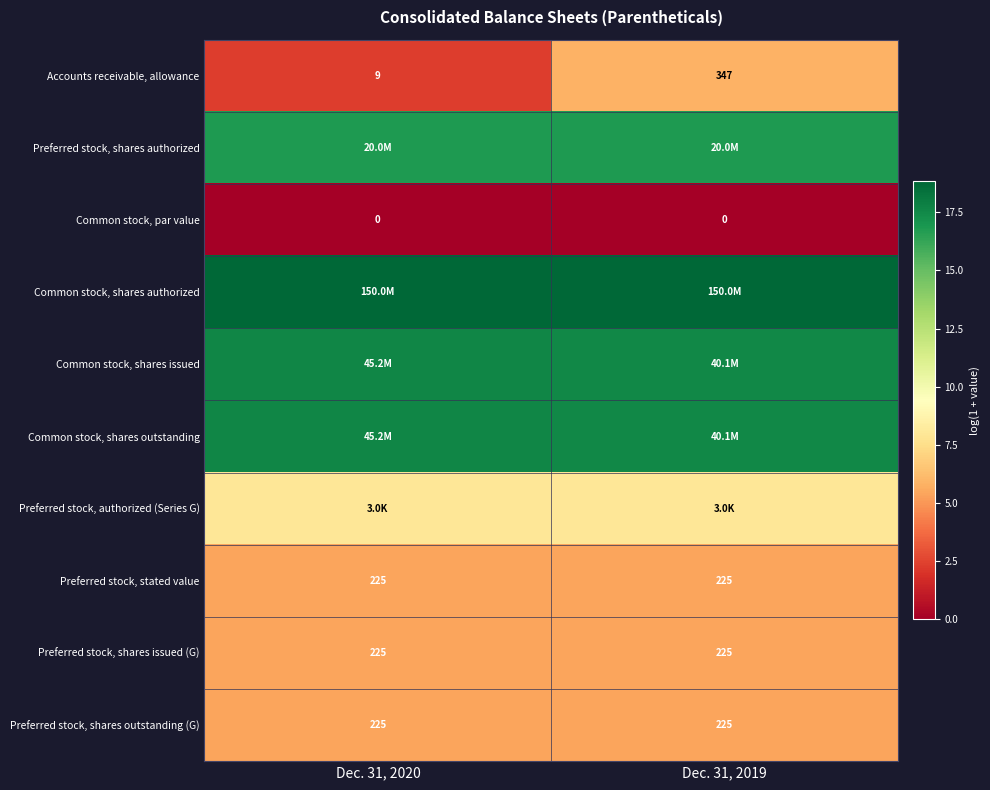

At which label does Preferred stock, shares outstanding (G) reach its minimum?

Dec. 31, 2020